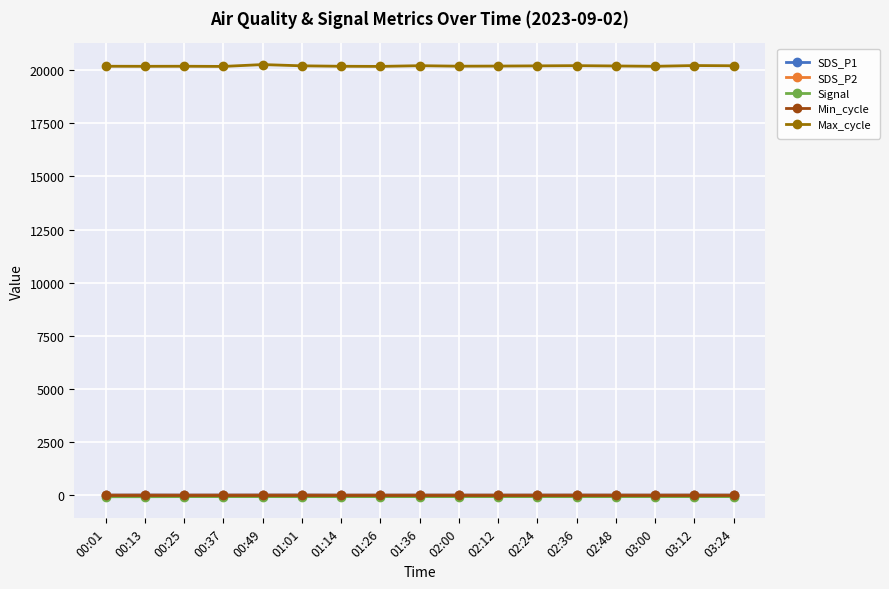

At how many categories does at least one series exceed 14271?

17